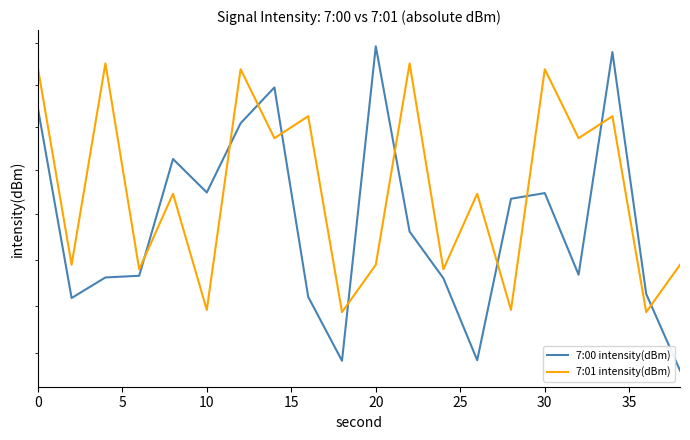

How many data points does each series have?

20